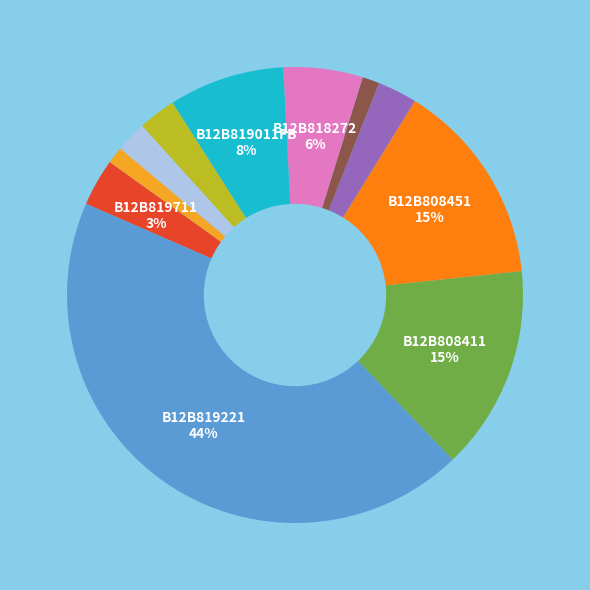

To the nearest percent, what is the average slice percentage?

9%